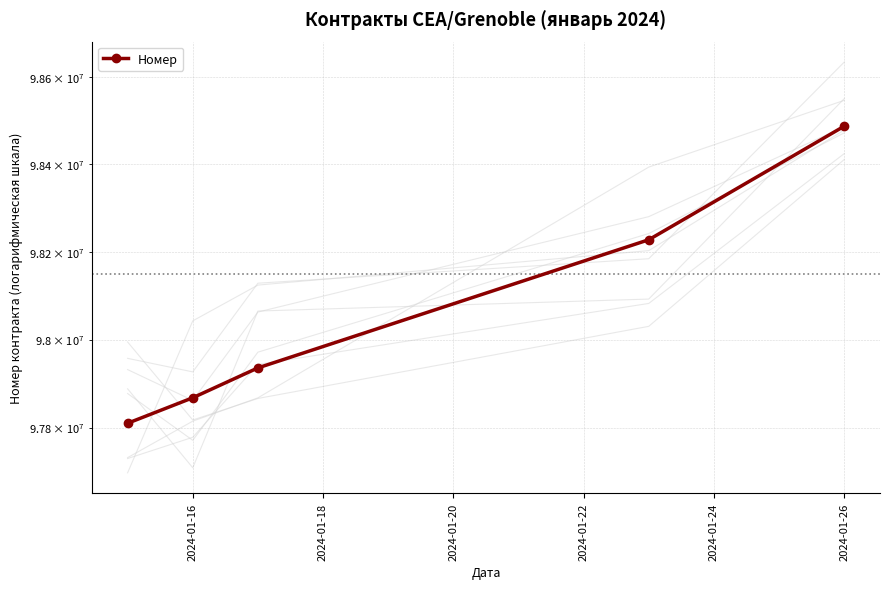

True or false: the data has more than 1 interior local peaks.

False